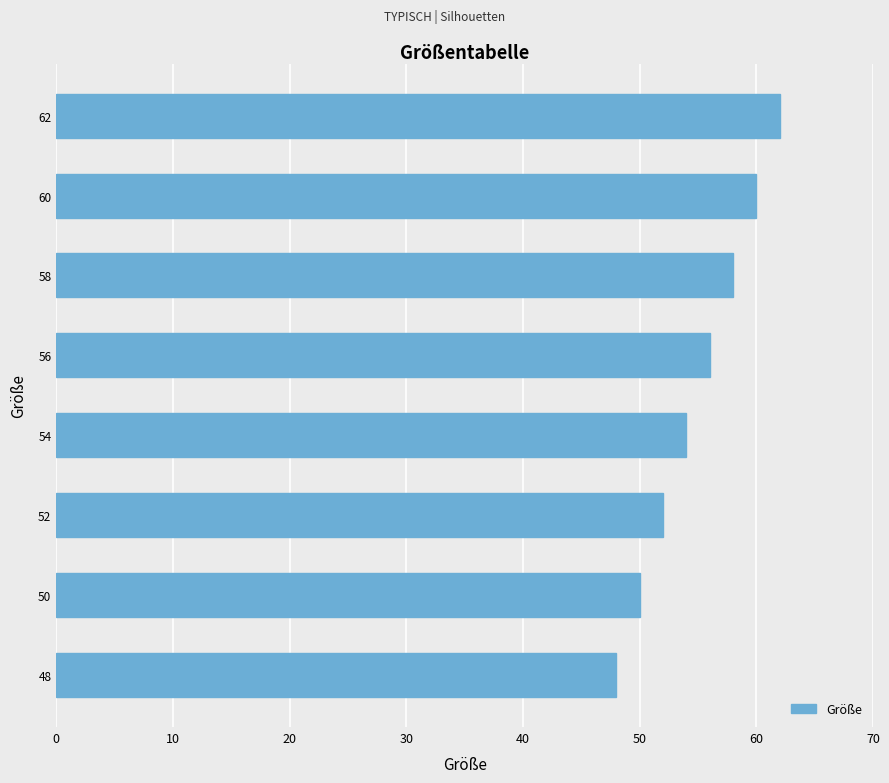

At which label is the value closest to 55?

54